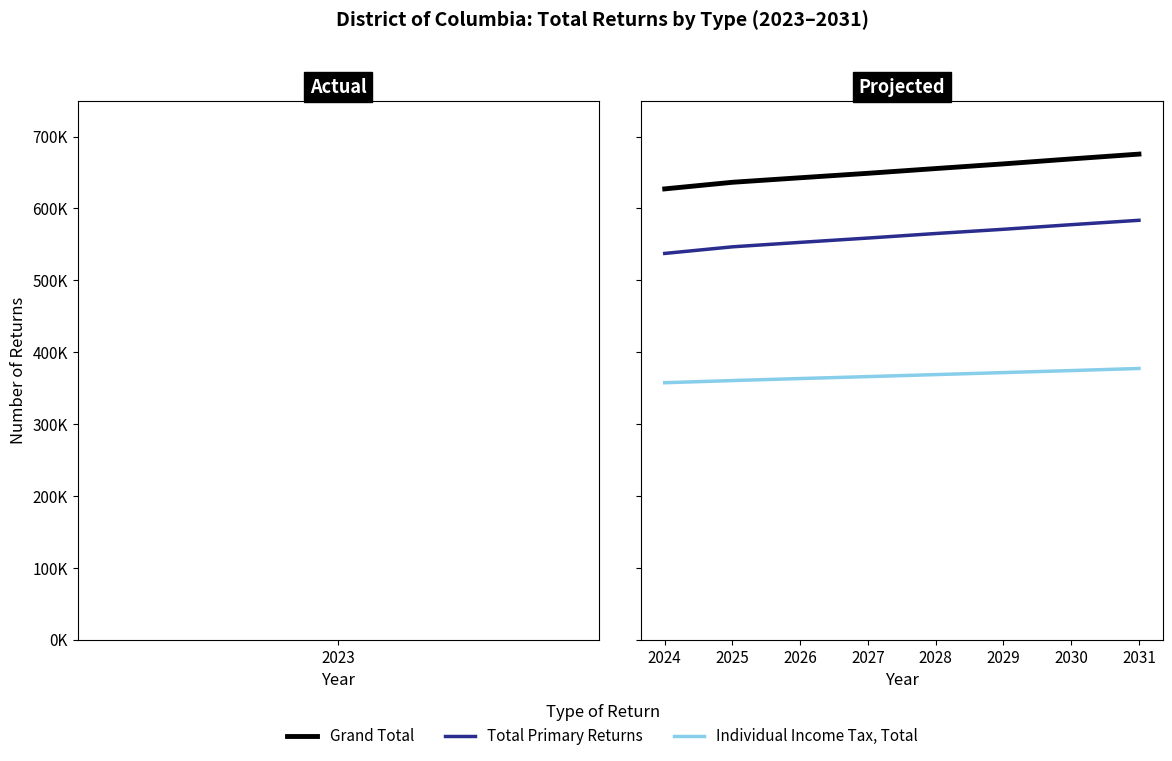

What is the difference between the second highest and second lowest values in the Individual Income Tax, Total series?

13900